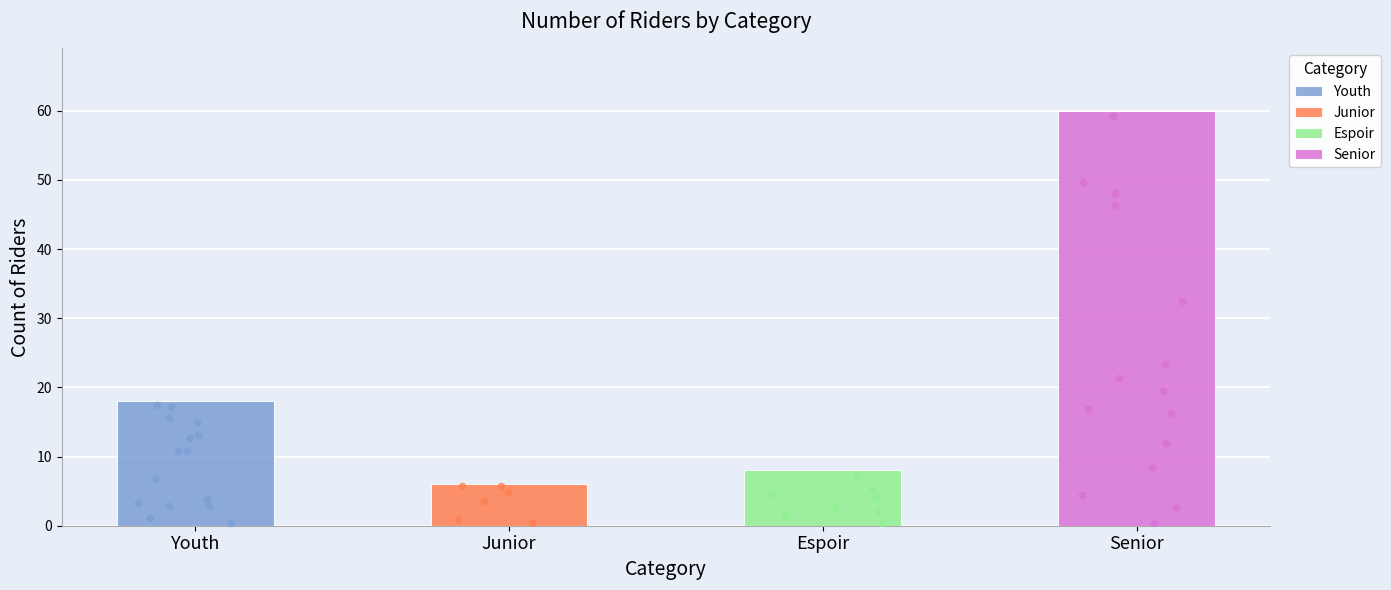

What is the change in value from Youth to Senior?

+42